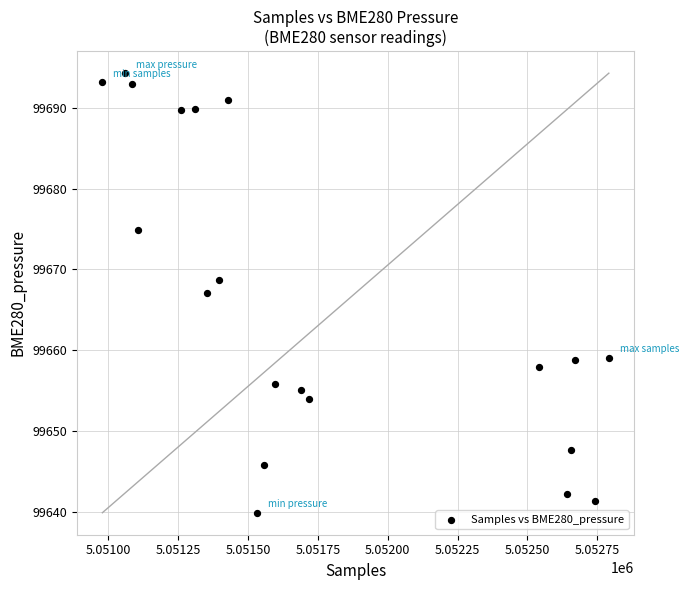

What is the range of Y values (max minus min)?

54.4